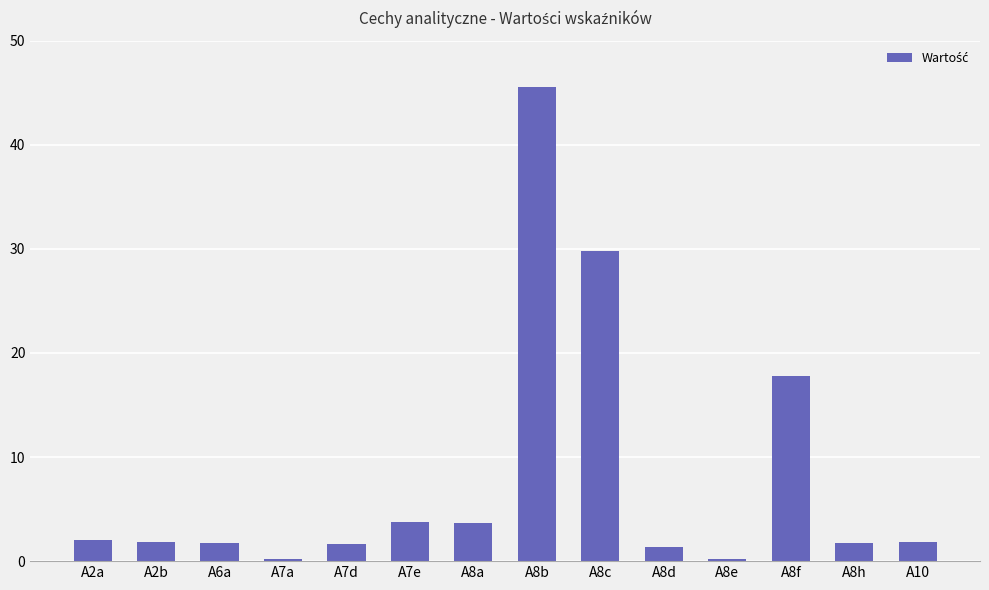

What is the sum of the values at A7d and A8d?

3.1